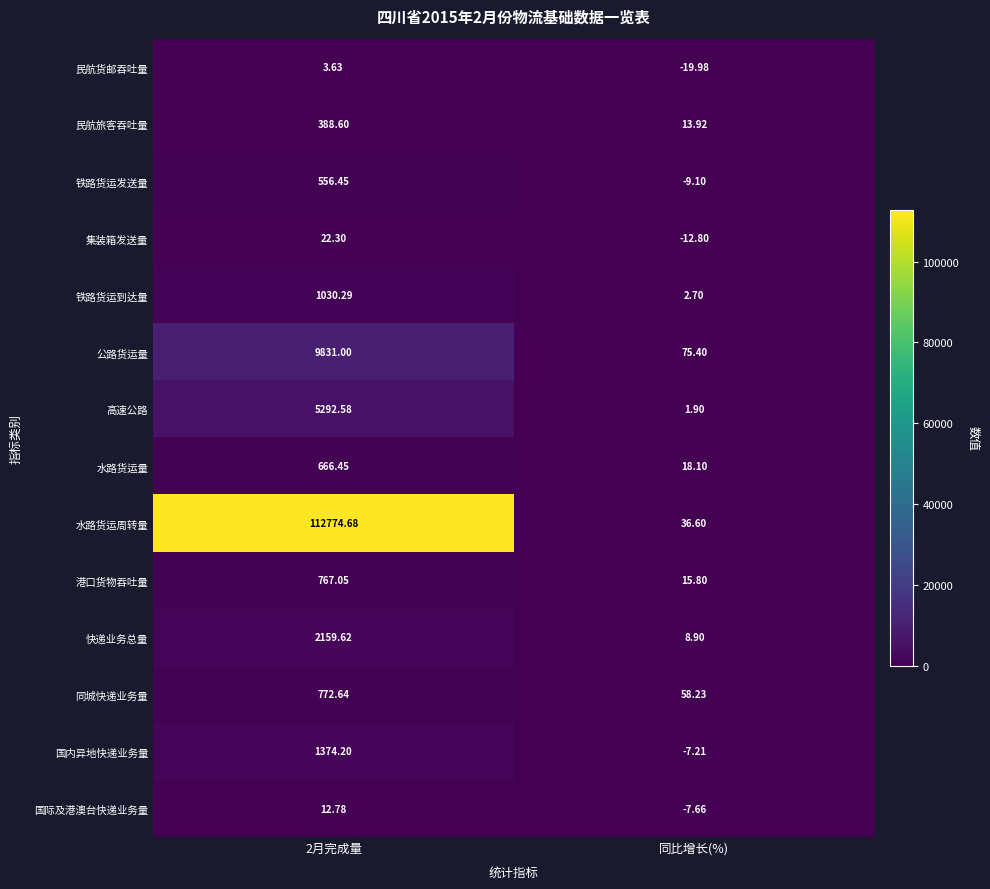

Is the value of 水路货运周转量 at 2月完成量 greater than the value of 民航旅客吞吐量 at 同比增长(%)?

Yes